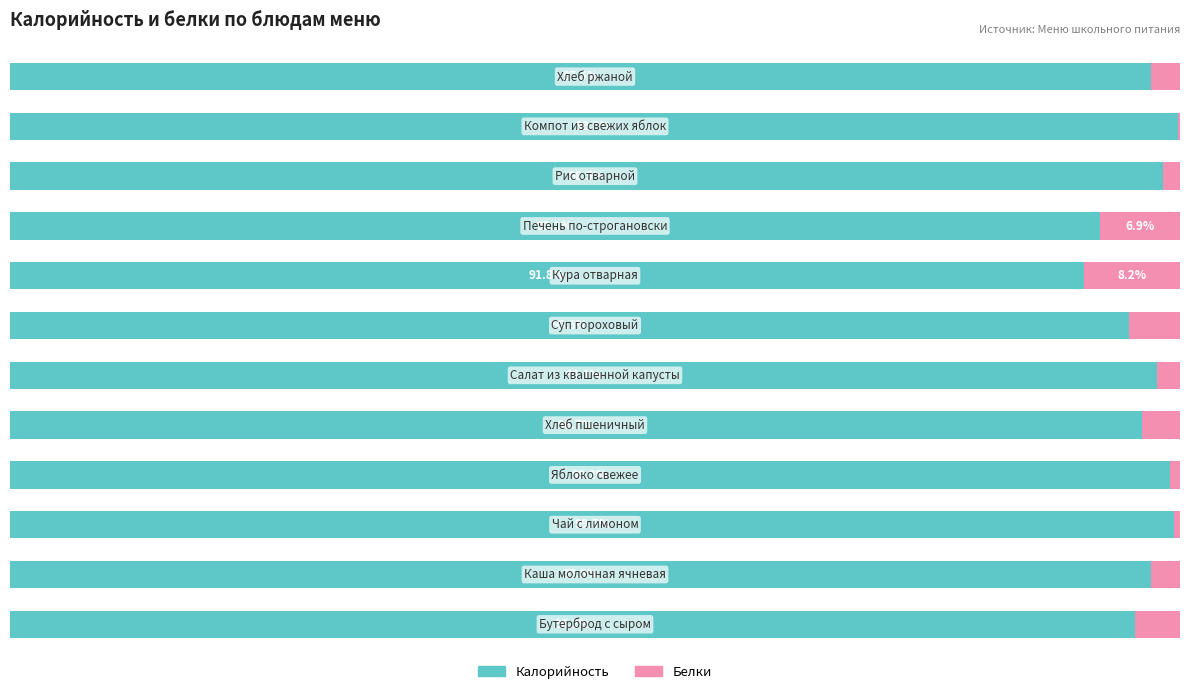

What are all the series names shown in the legend?

Калорийность, Белки